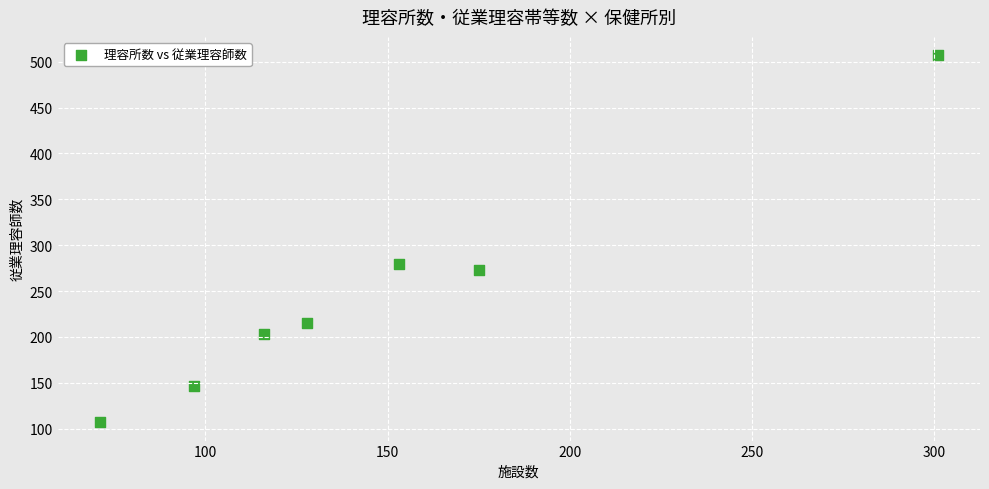

What Y value in the scatter plot is closest to 307?

279